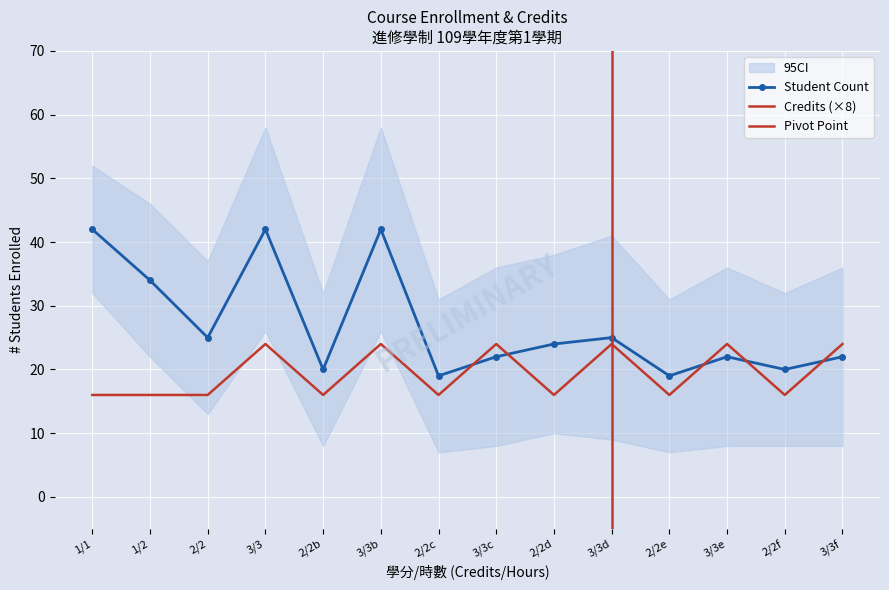

What is the minimum value shown in the chart?

16